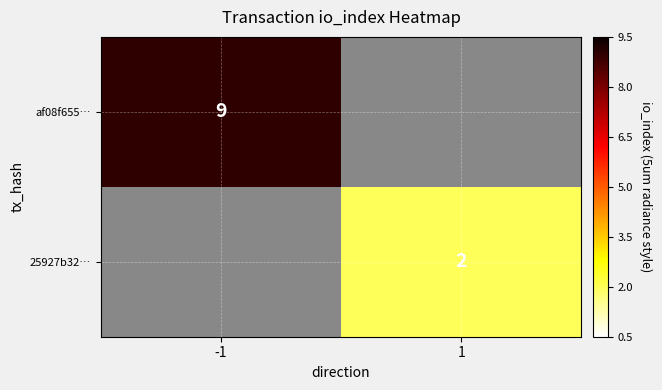

The value of af08f655… at -1 is 9. True or false?

True